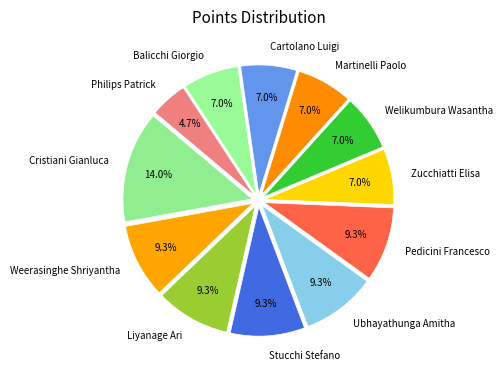

To the nearest percent, what portion does Weerasinghe Shriyantha represent?

9%